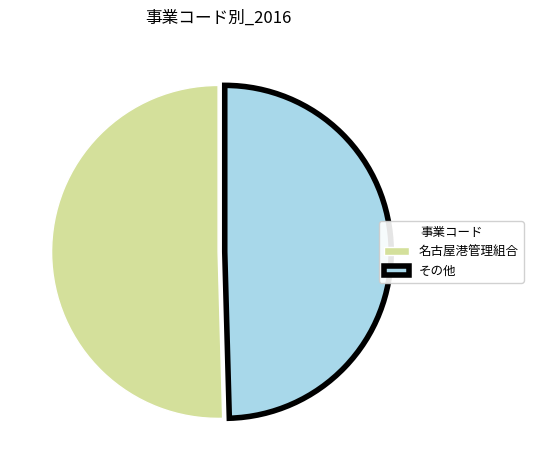

Is it true that その他 is 50% of the pie?

True